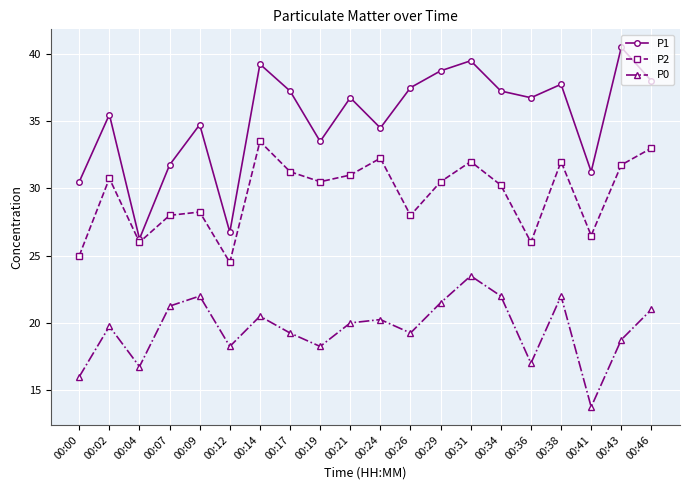

True or false: P2 and P1 cross at least once.

False